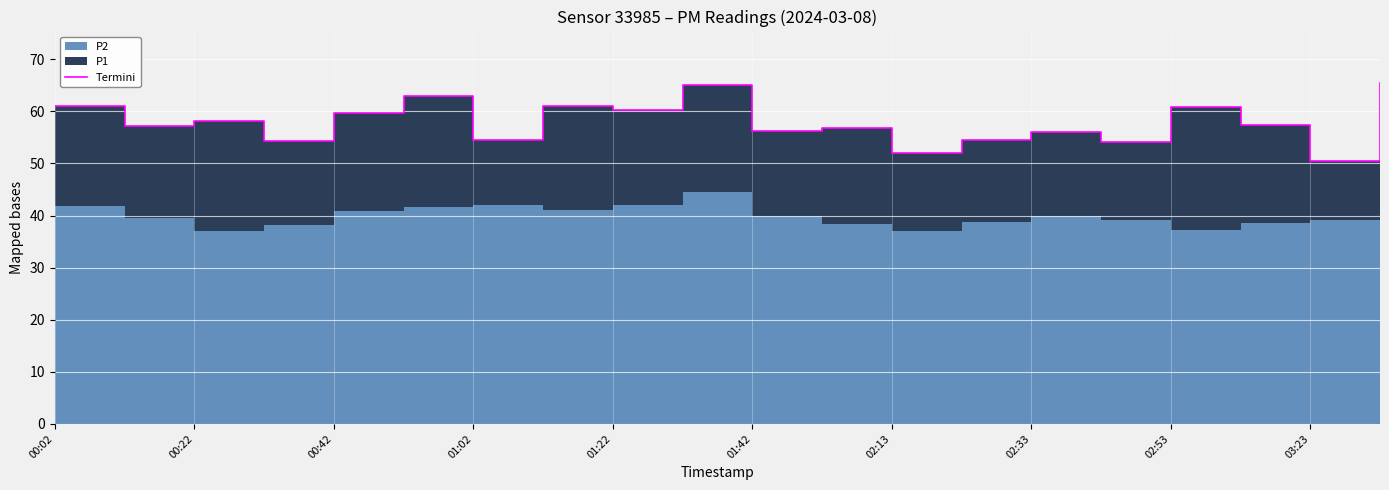

How many data points are less than 57?

9